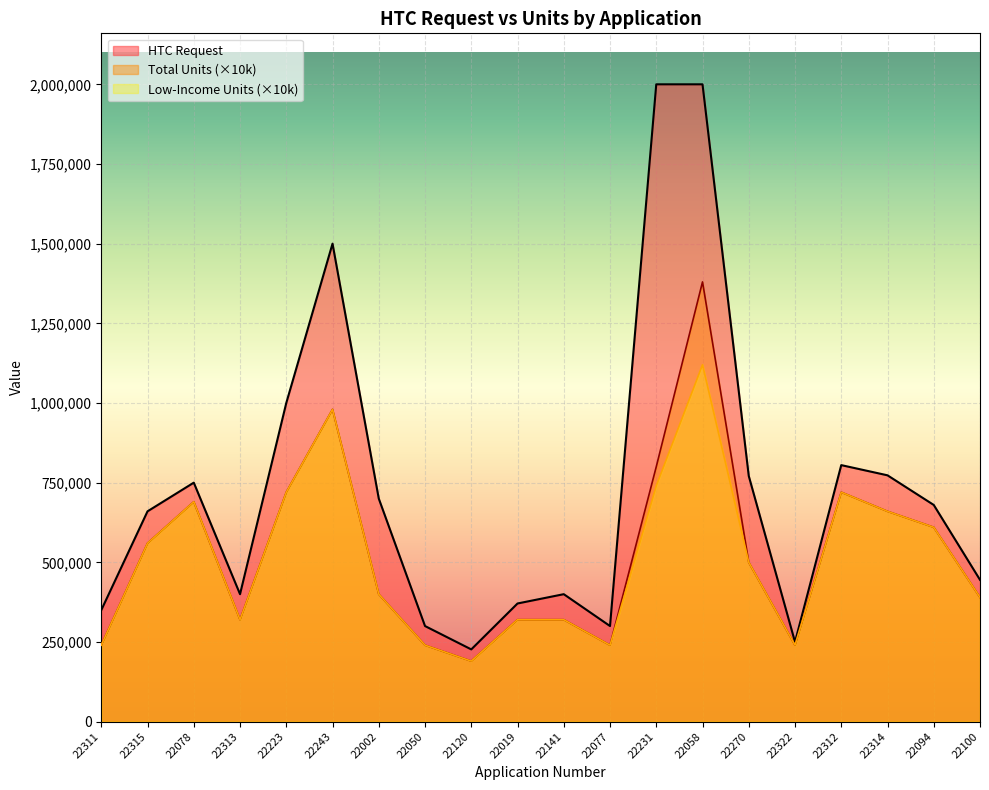

In Total Units, how many points are lower than both neighbors (excluding endpoints)?

4